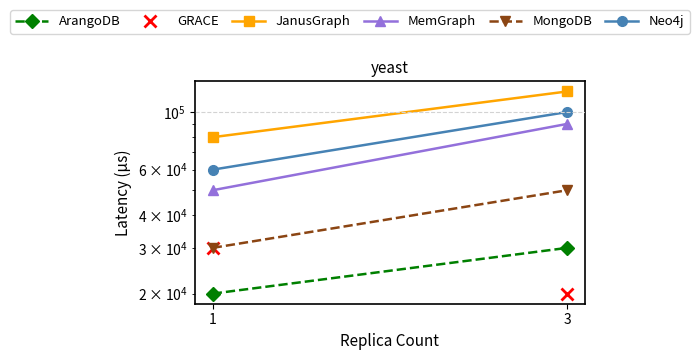

How many values in the MemGraph series are below 90000?

1